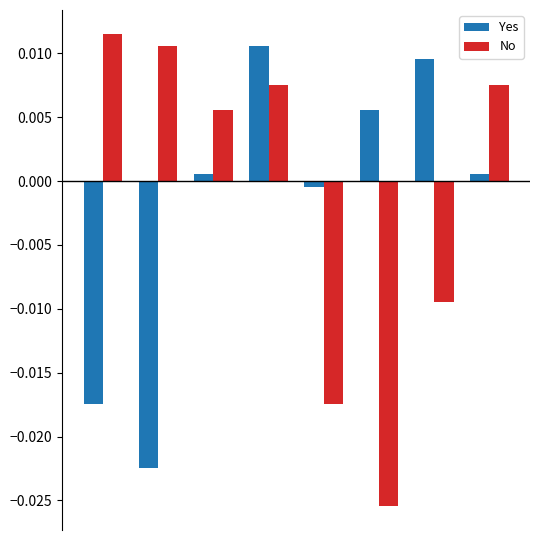

Which series has the largest range (max minus min)?

No